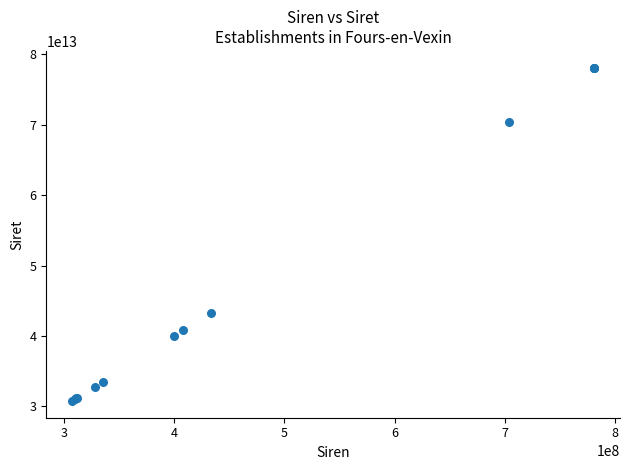

What Y value in the scatter plot is closest to 54425591050012?

43322877200011